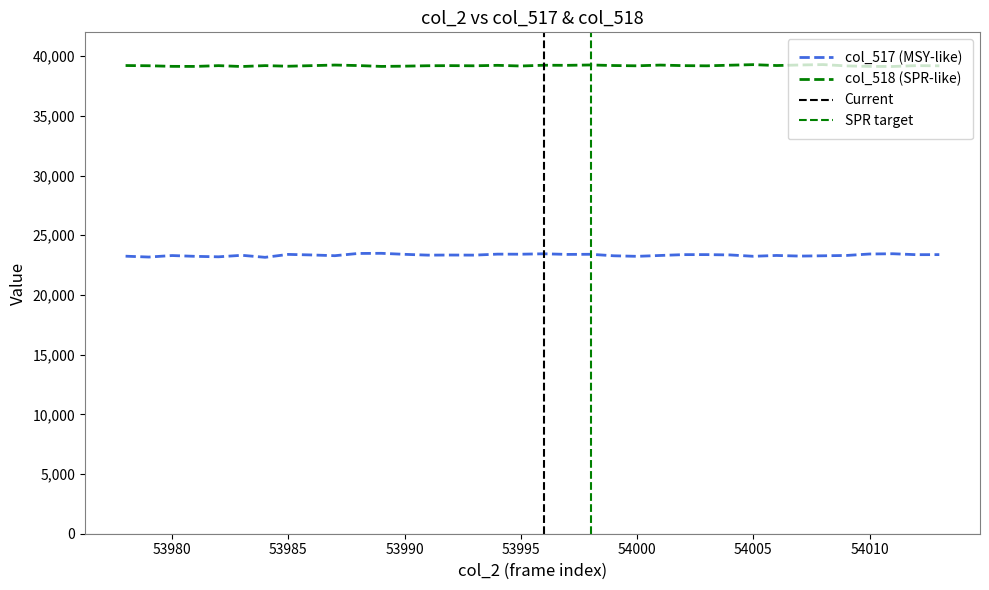

Reading left to right, transcribe all the data shown in this chart.

col_517: 23248	23177	23302	23235	23196	23323	23154	23398	23352	23289	23477	23489	23404	23337	23345	23337	23420	23414	23449	23397	23408	23282	23236	23309	23379	23380	23354	23240	23309	23257	23282	23309	23431	23453	23375	23380
col_518: 39219	39201	39150	39145	39210	39137	39212	39161	39210	39260	39218	39145	39167	39202	39210	39197	39236	39180	39245	39236	39266	39219	39196	39257	39210	39195	39247	39294	39219	39265	39299	39188	39146	39140	39210	39195